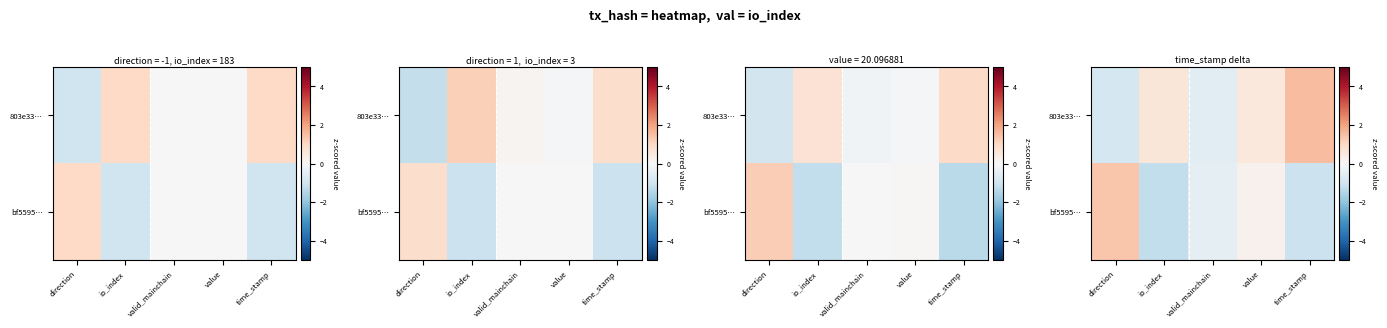

The 803e33… series shows 0.6 at io_index. True or false?

True